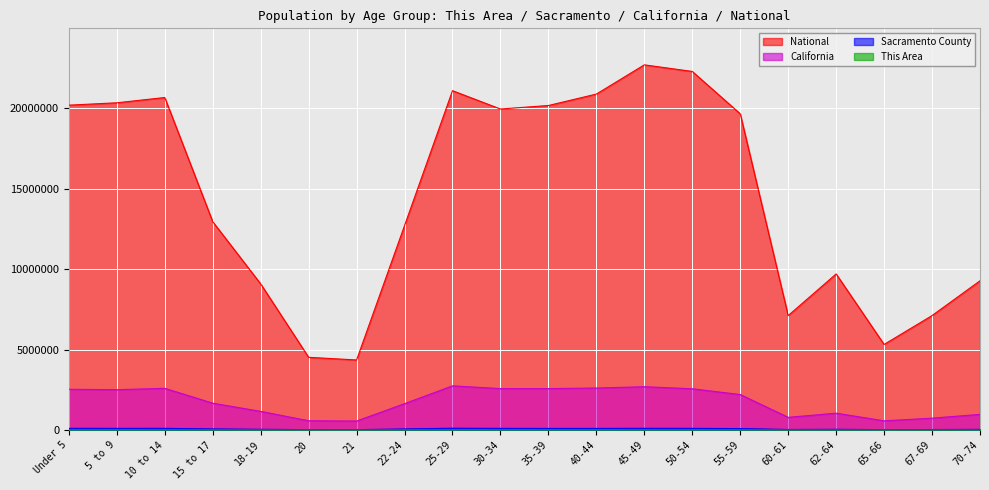

The Sacramento County series shows 39831 at 62-64. True or false?

True